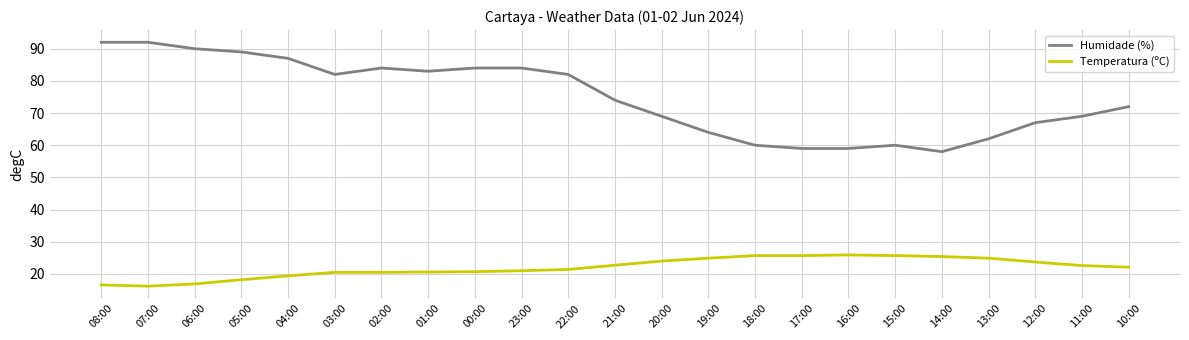

What is the minimum value for Temperatura (ºC)?

16.2